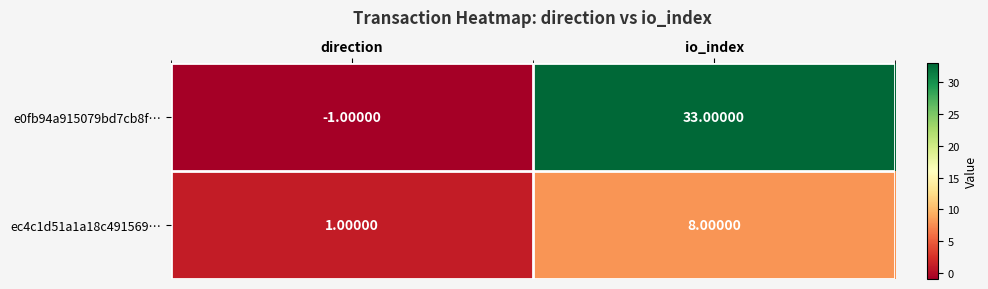

Which category has the lowest value across all series?

direction